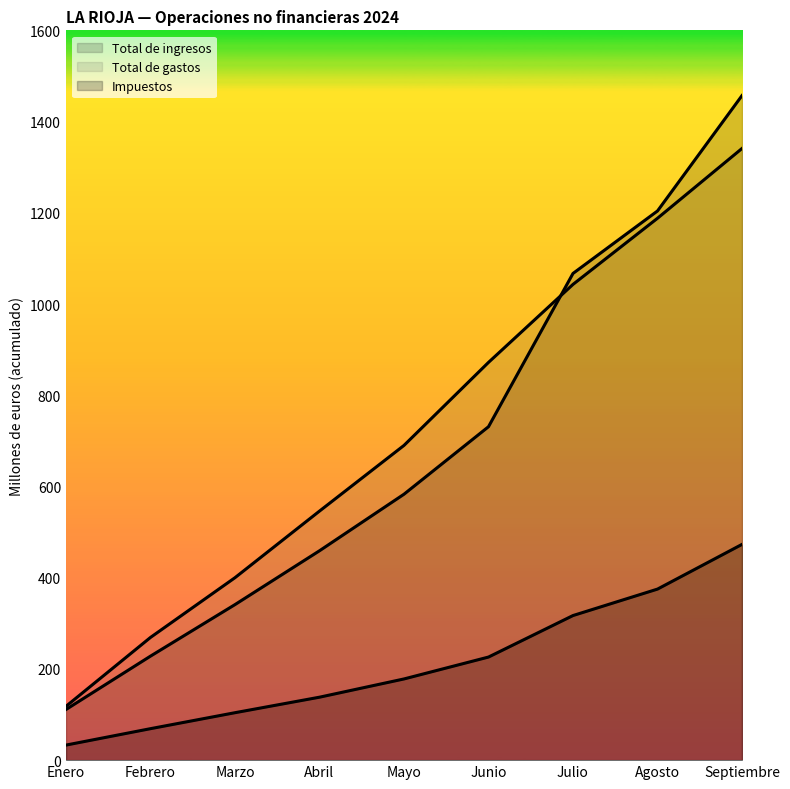

True or false: Total de gastos has more than 0 interior local peaks.

False